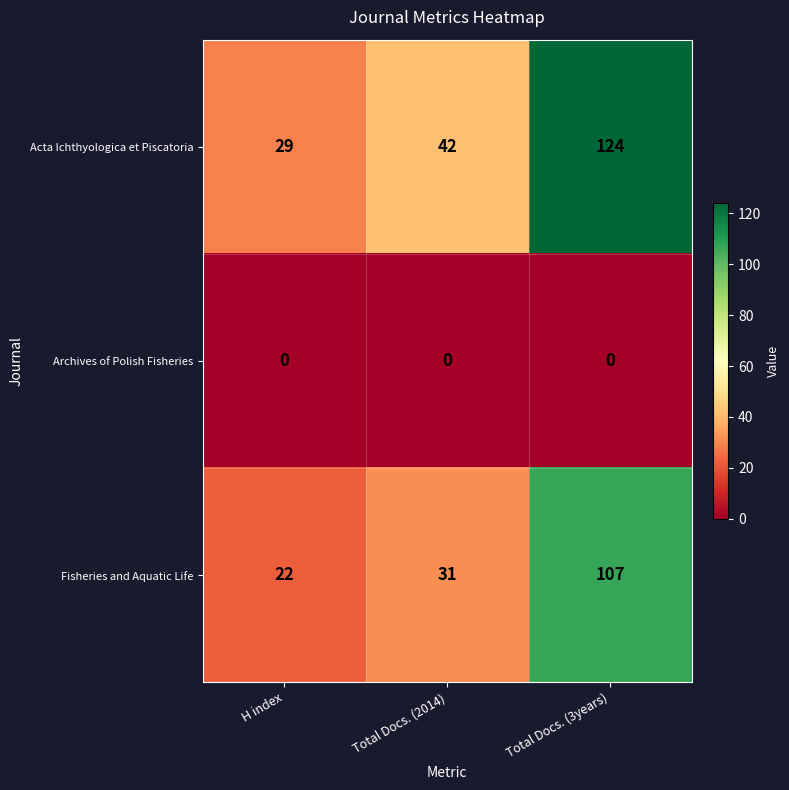

How many distinct data groups are displayed?

3